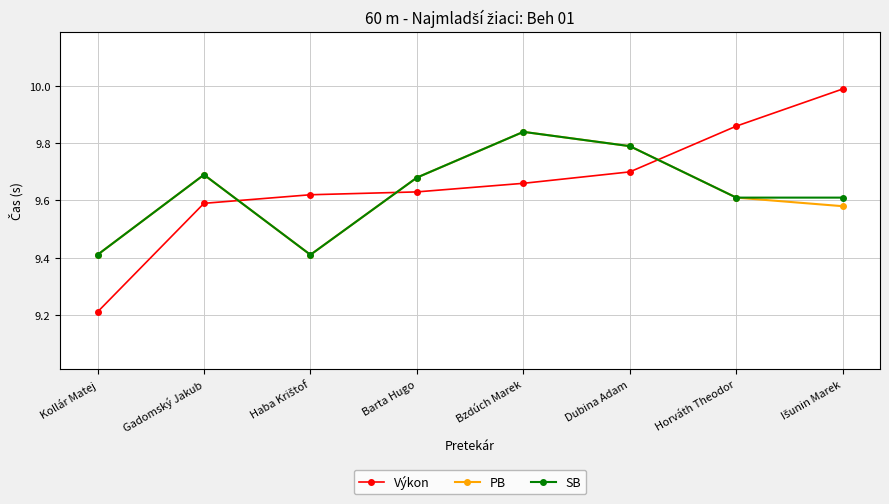

True or false: PB has a value of 13.1 at Horváth Theodor.

False